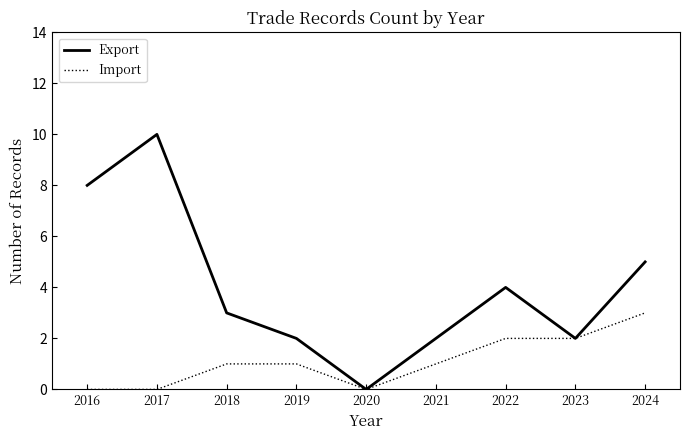

At 2024, list the series in order from largest to smallest.

Export, Import